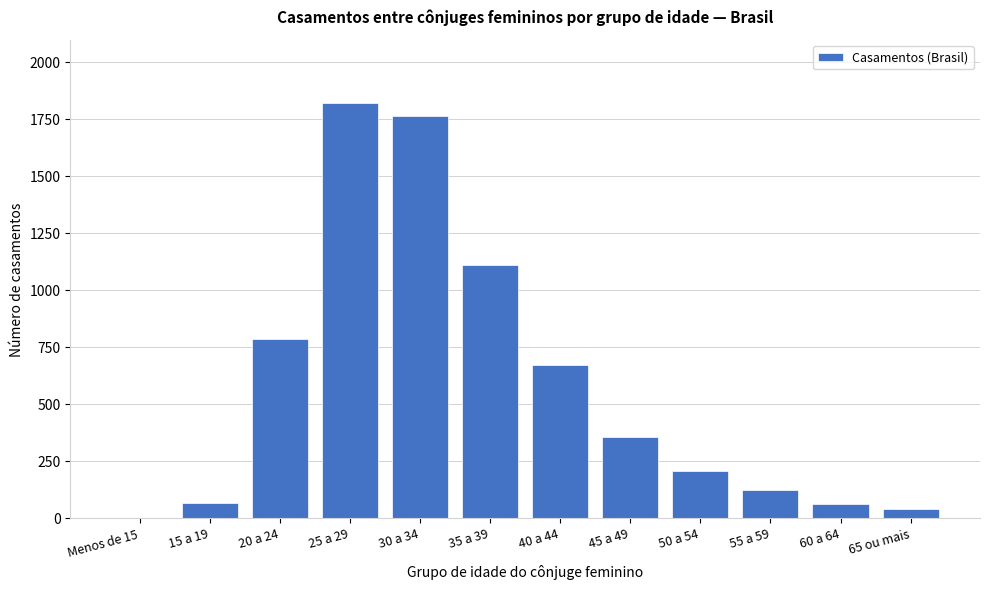

At which label is the value closest to 911?

20 a 24